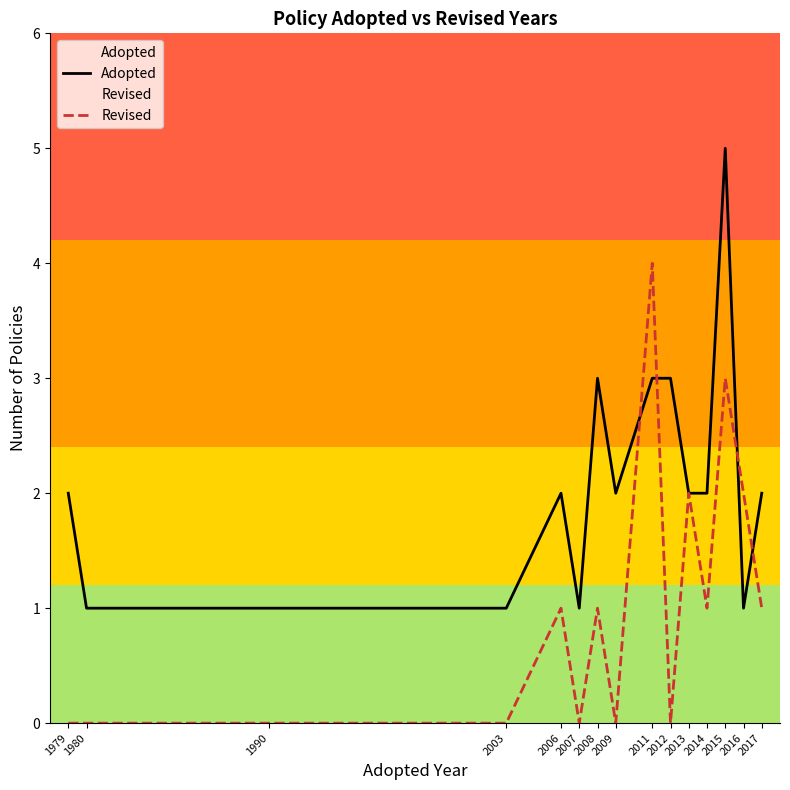

Rank the series by their maximum value, from highest to lowest.

Adopted, Revised